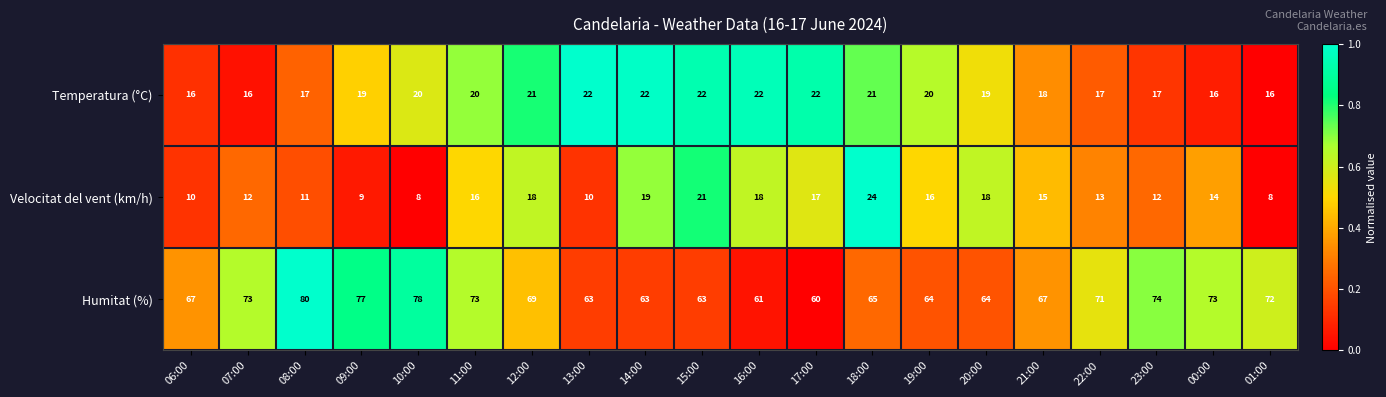

At 09:00, list the series in order from largest to smallest.

Humitat (%), Temperatura (°C), Velocitat del vent (km/h)